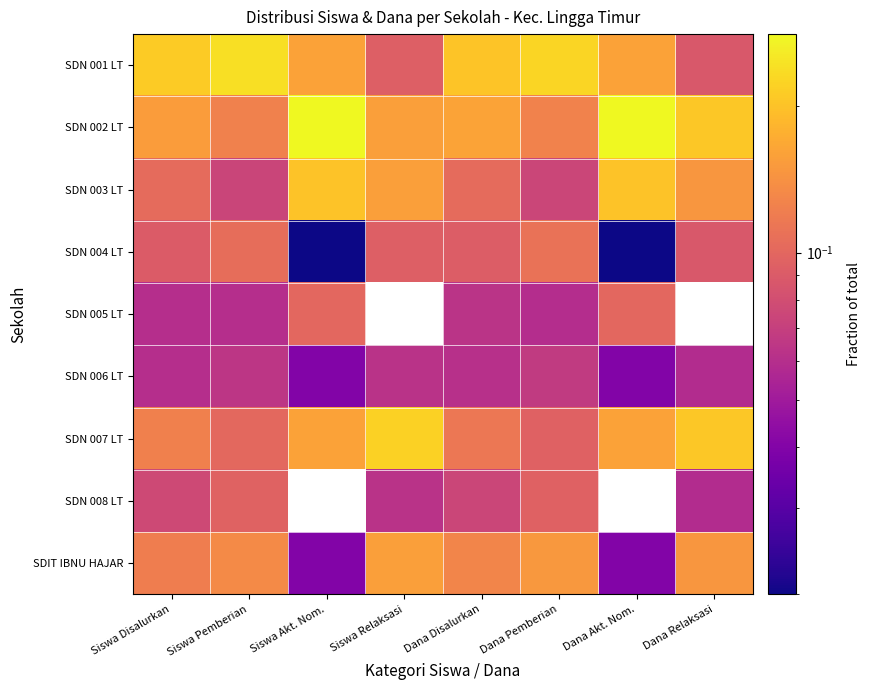

What is the total value across all series at Siswa Relaksasi?

1.0